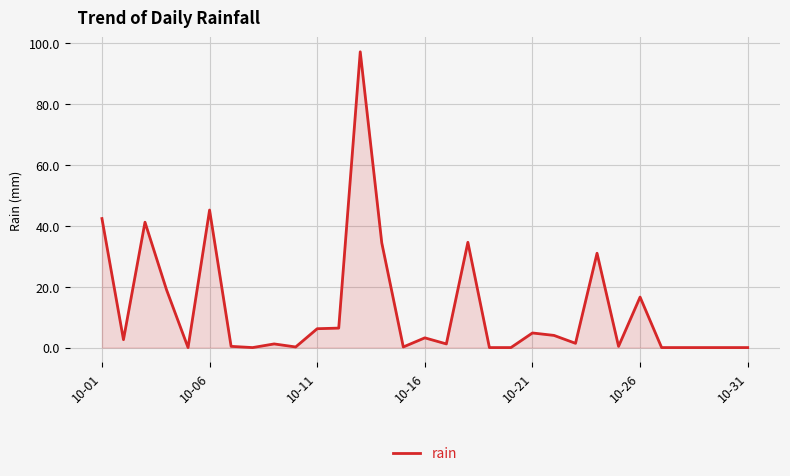

What is the greatest value displayed?

97.2